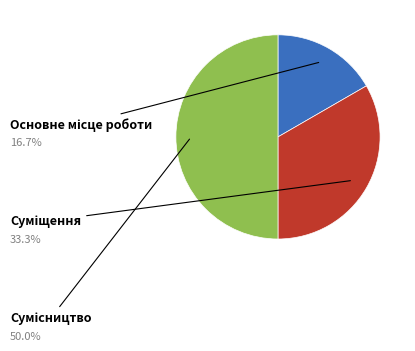

How many segments does this pie chart have?

3